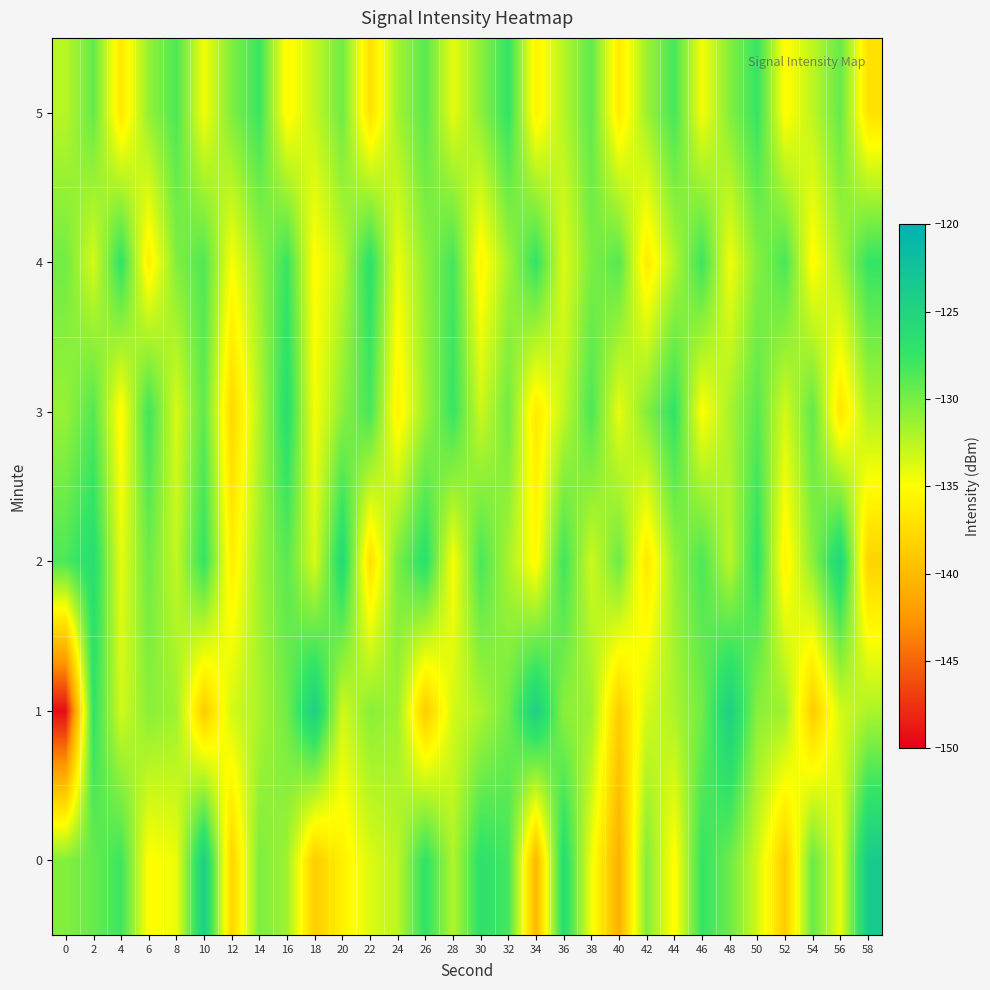

What is the total value across all series at 16?

-779.9